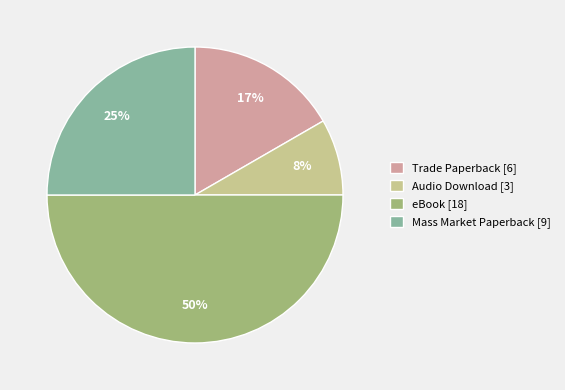

Which slice is the largest?

eBook [18]